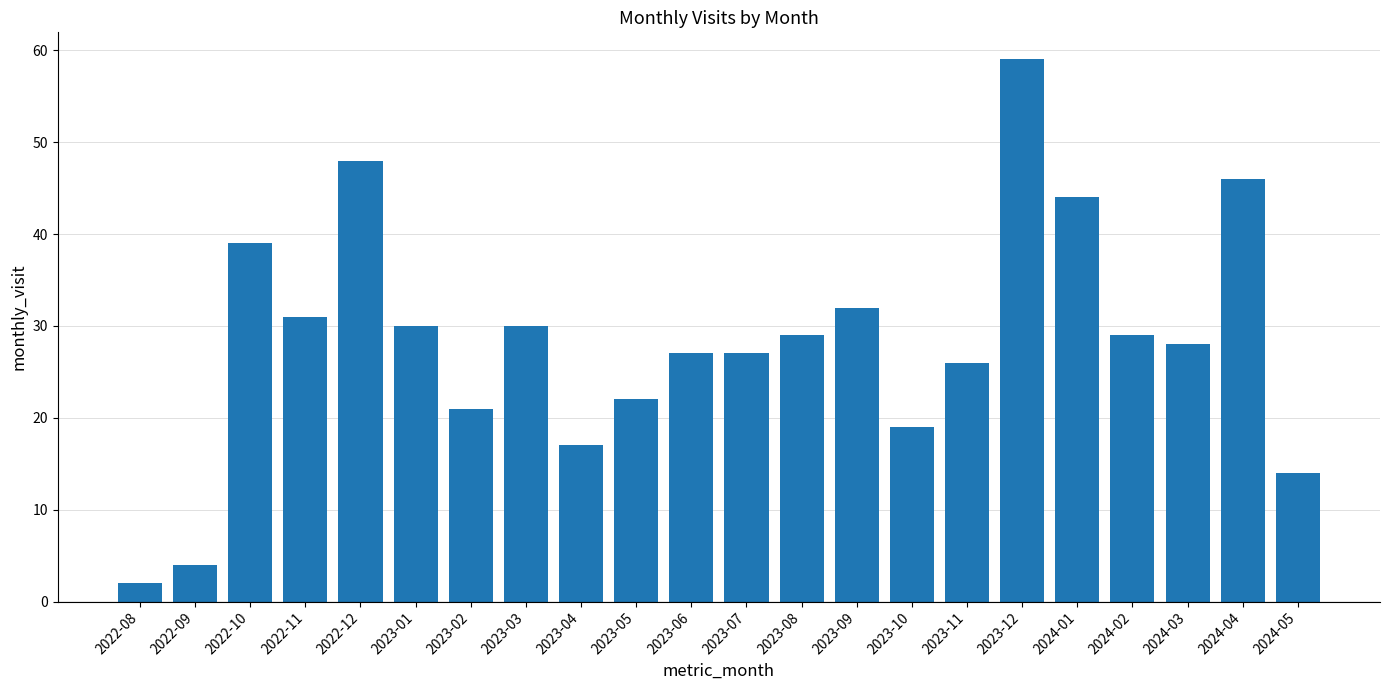

How many categories are shown in the chart?

22